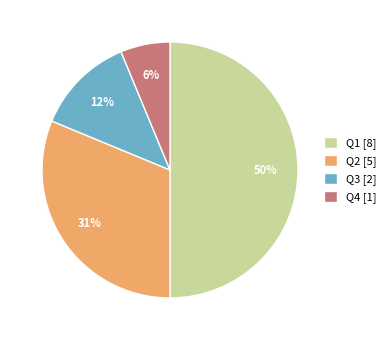

The Q4 slice represents 18% of the pie. True or false?

False